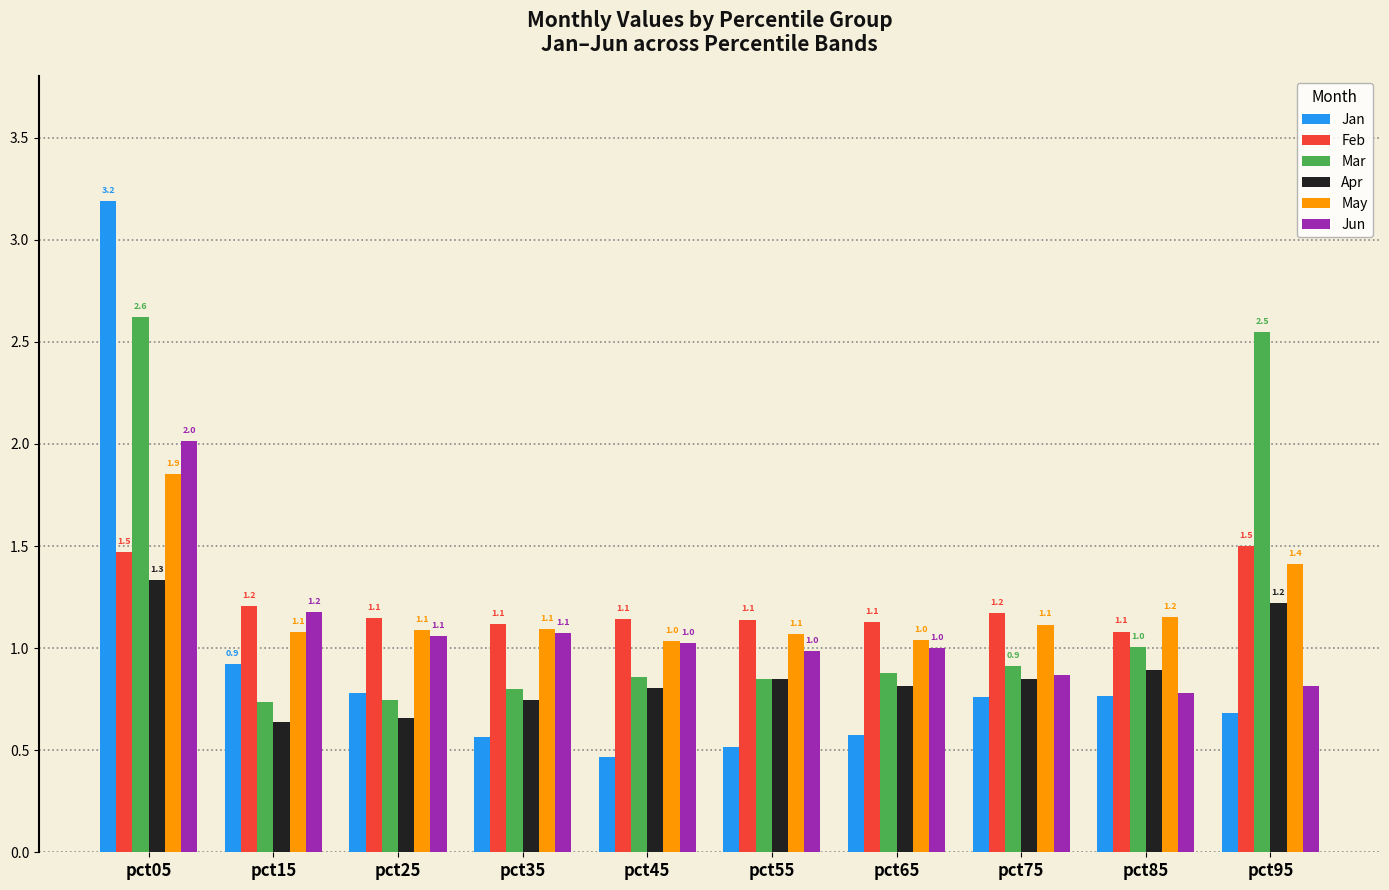

Which series changed the most between pct25 and pct45?

Jan